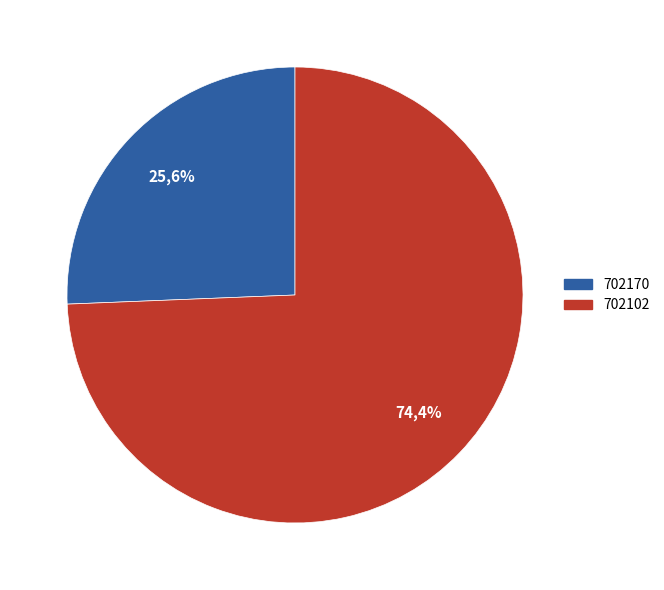

The 702170 slice represents 26% of the pie. True or false?

True